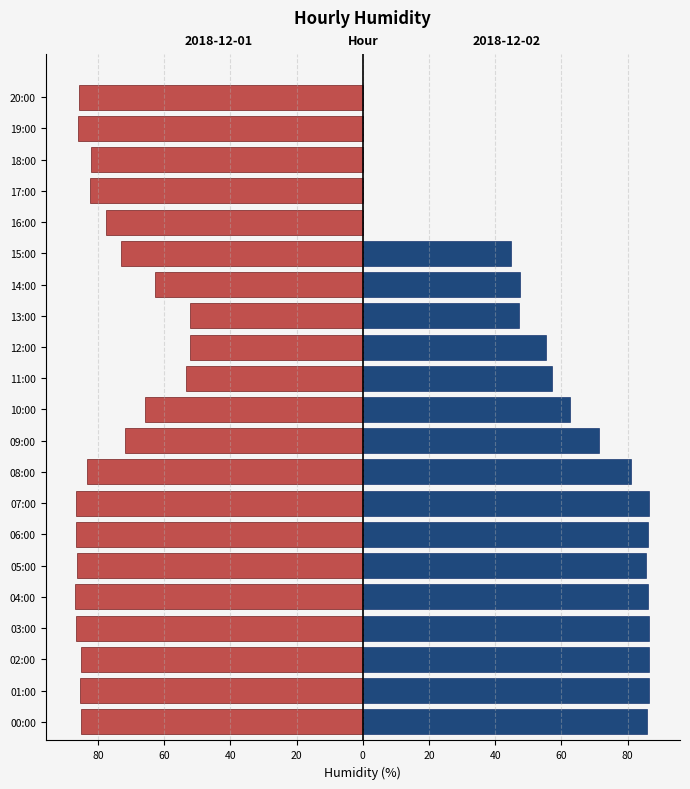

What is the average value of the 2018-12-02 series?

55.0